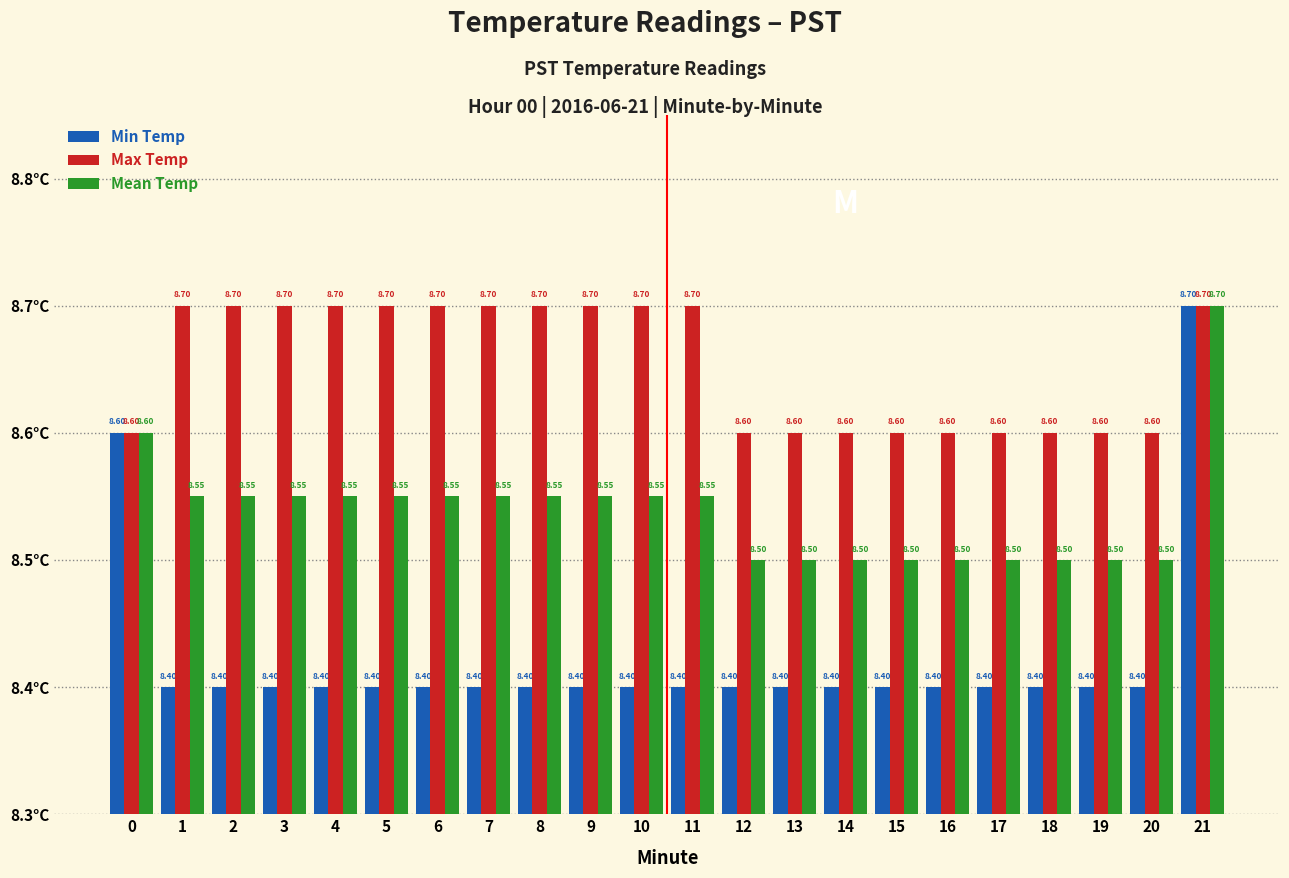

Reading left to right, list all the values displayed in this chart.

Min Temp: 8.6	8.4	8.4	8.4	8.4	8.4	8.4	8.4	8.4	8.4	8.4	8.4	8.4	8.4	8.4	8.4	8.4	8.4	8.4	8.4	8.4	8.7
Max Temp: 8.6	8.7	8.7	8.7	8.7	8.7	8.7	8.7	8.7	8.7	8.7	8.7	8.6	8.6	8.6	8.6	8.6	8.6	8.6	8.6	8.6	8.7
Mean Temp: 8.6	8.6	8.6	8.6	8.6	8.6	8.6	8.6	8.6	8.6	8.6	8.6	8.5	8.5	8.5	8.5	8.5	8.5	8.5	8.5	8.5	8.7